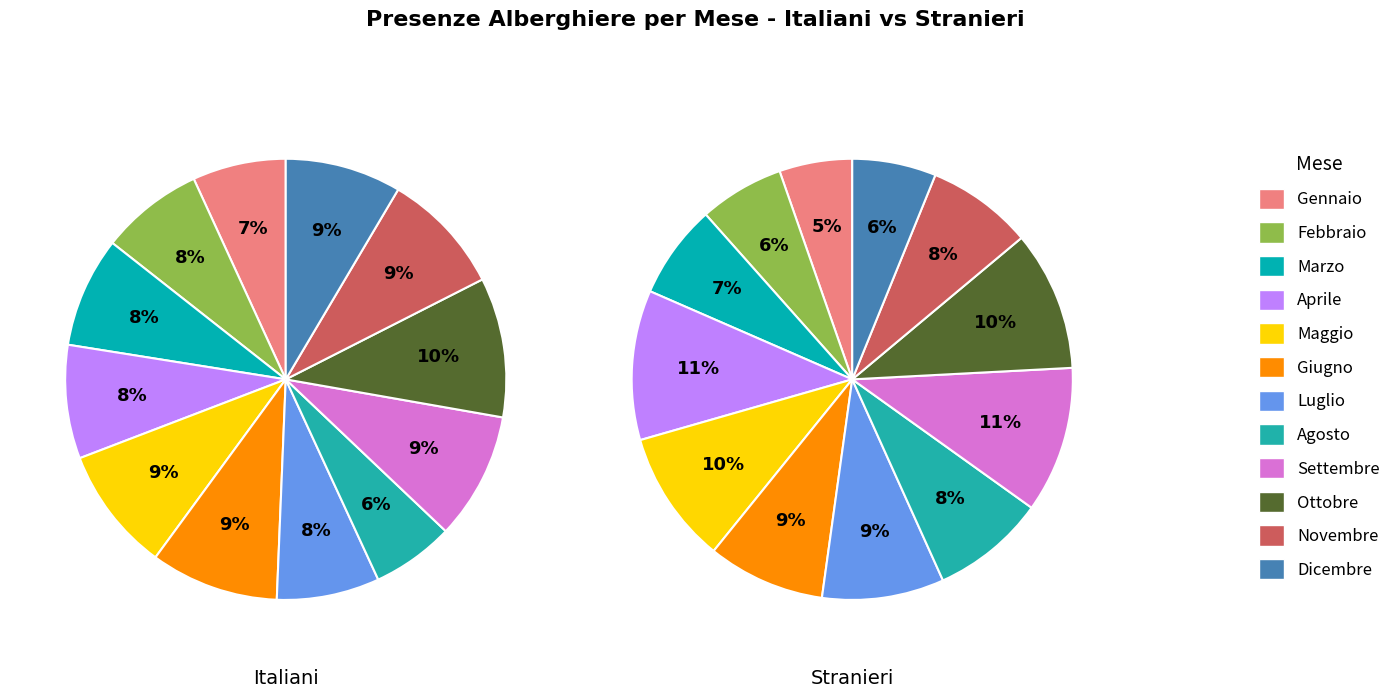

Which series changed the most between Aprile and Dicembre?

PRESENZE STRANIERI Alberghiera